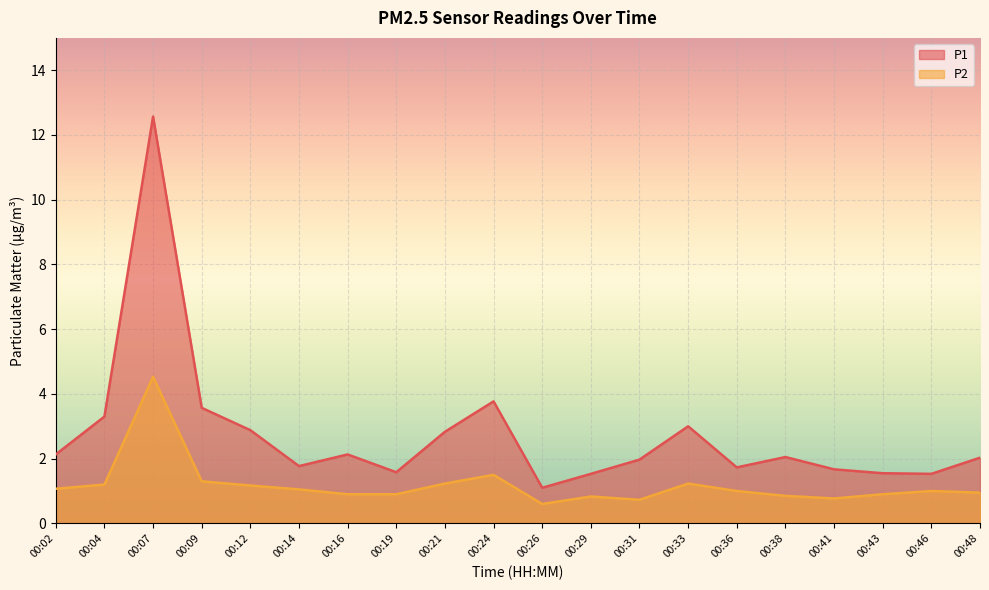

Rank the categories by P1 value from highest to lowest.

00:07, 00:24, 00:09, 00:04, 00:33, 00:12, 00:21, 00:02, 00:16, 00:38, 00:48, 00:31, 00:14, 00:36, 00:41, 00:19, 00:43, 00:29, 00:46, 00:26